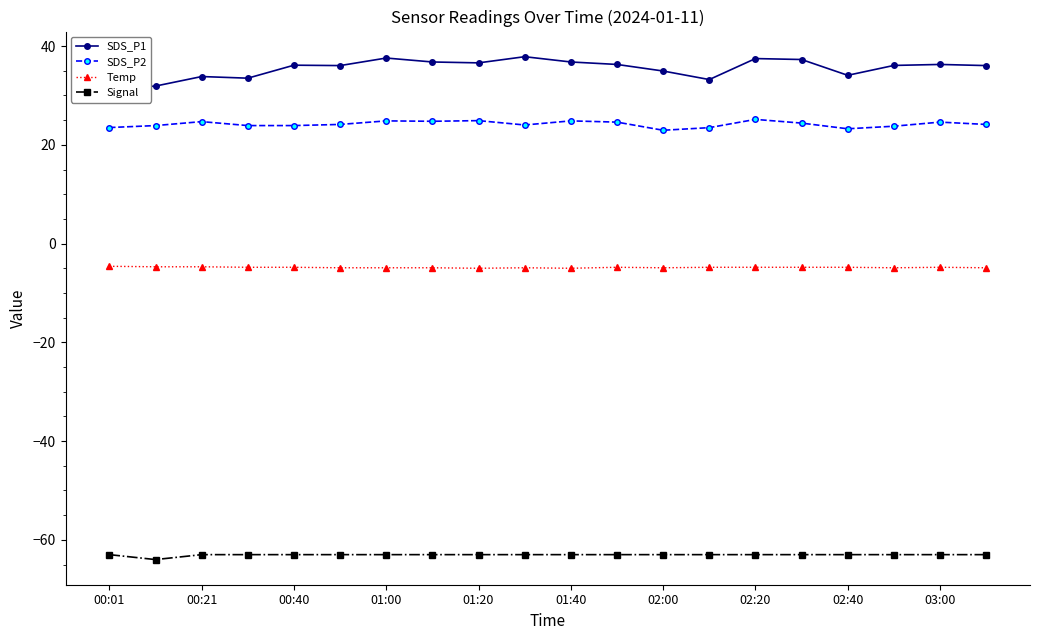

Is it true that Temp equals -5.0 at 01:40?

True